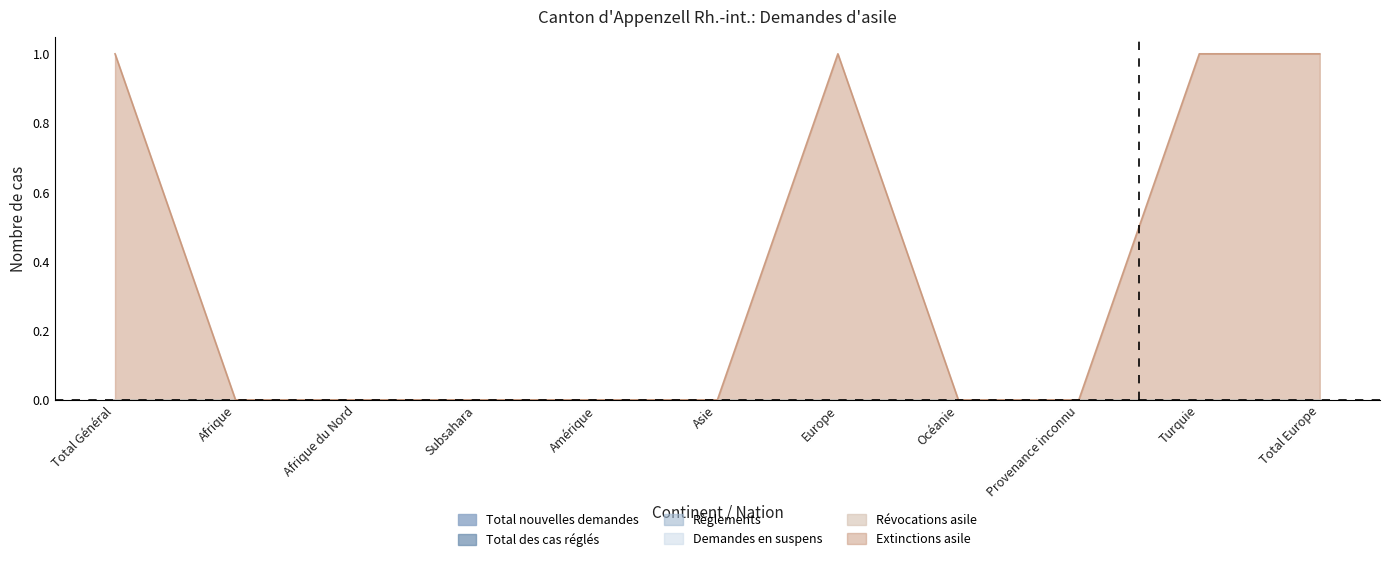

Which series has the largest range (max minus min)?

Extinctions asile